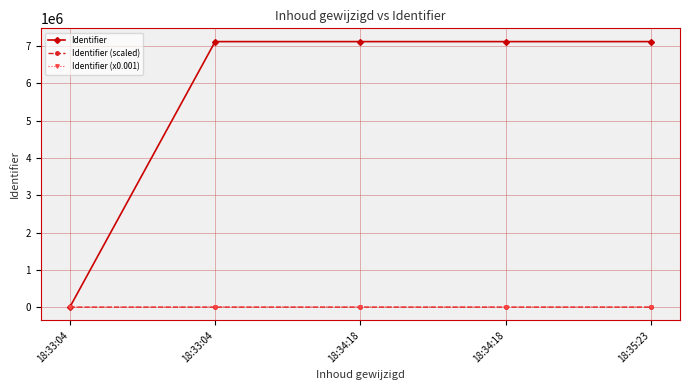

How many data points does each series have?

5